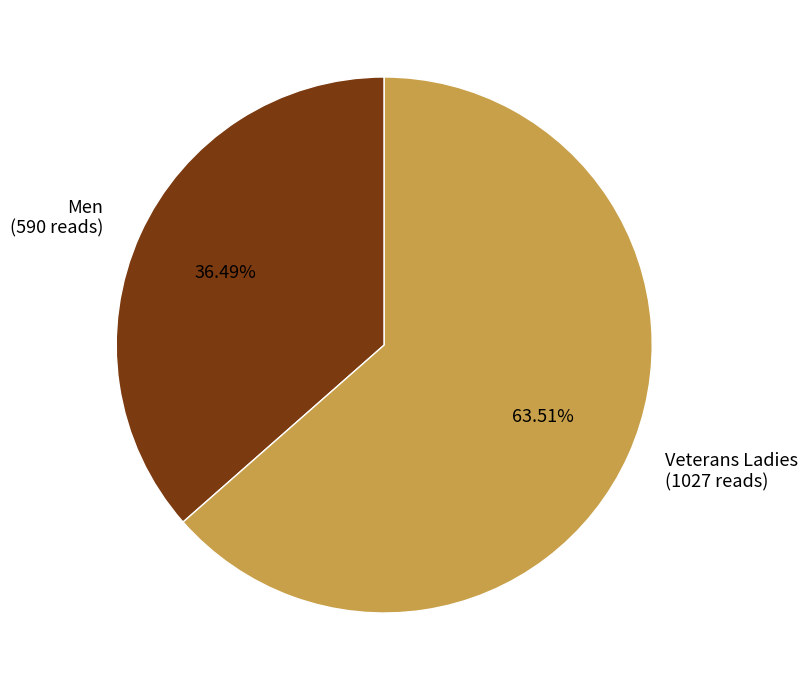

The Veterans Ladies slice represents 74% of the pie. True or false?

False